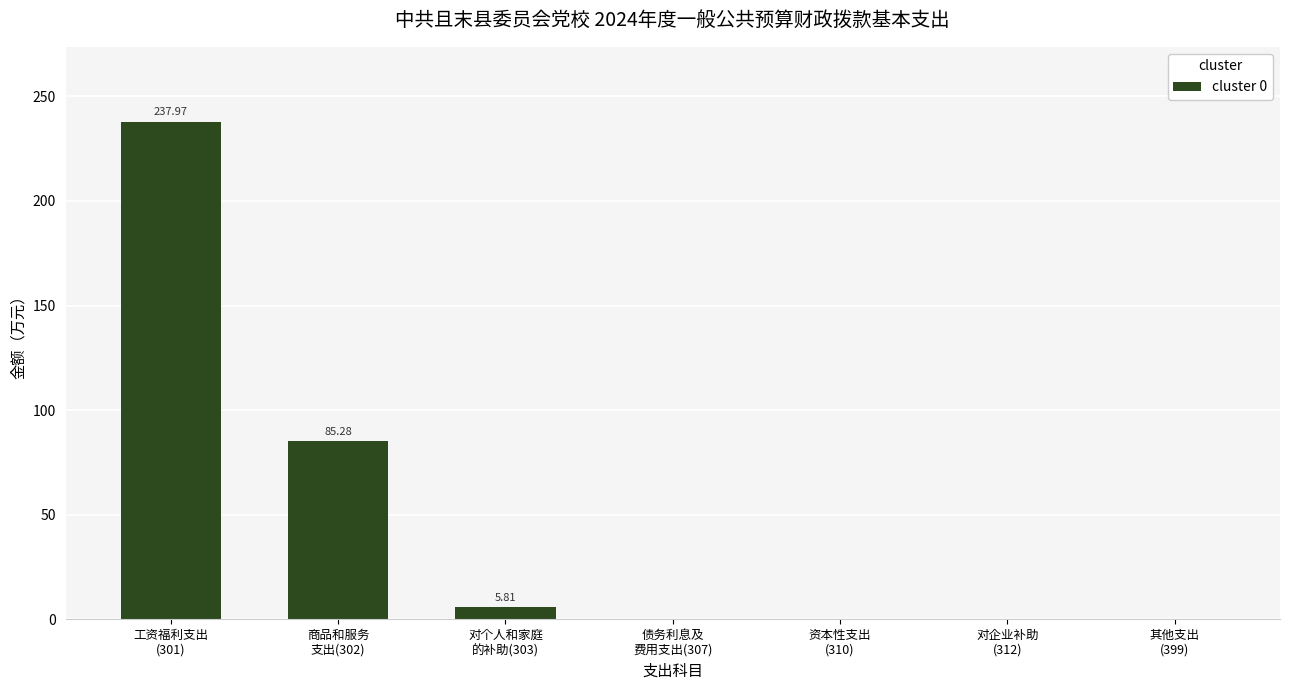

List the labels in order of value, smallest first.

债务利息及
费用支出(307), 资本性支出
(310), 对企业补助
(312), 其他支出
(399), 对个人和家庭
的补助(303), 商品和服务
支出(302), 工资福利支出
(301)